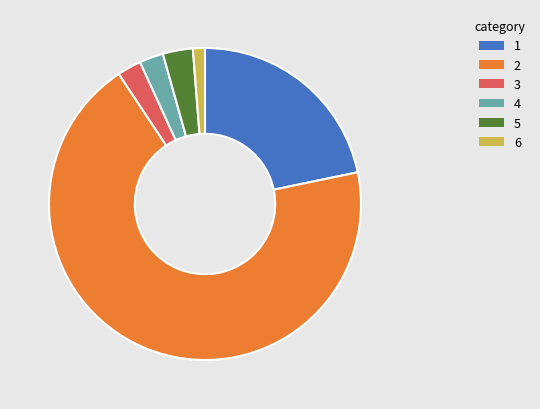

Does any single category account for the majority?

Yes